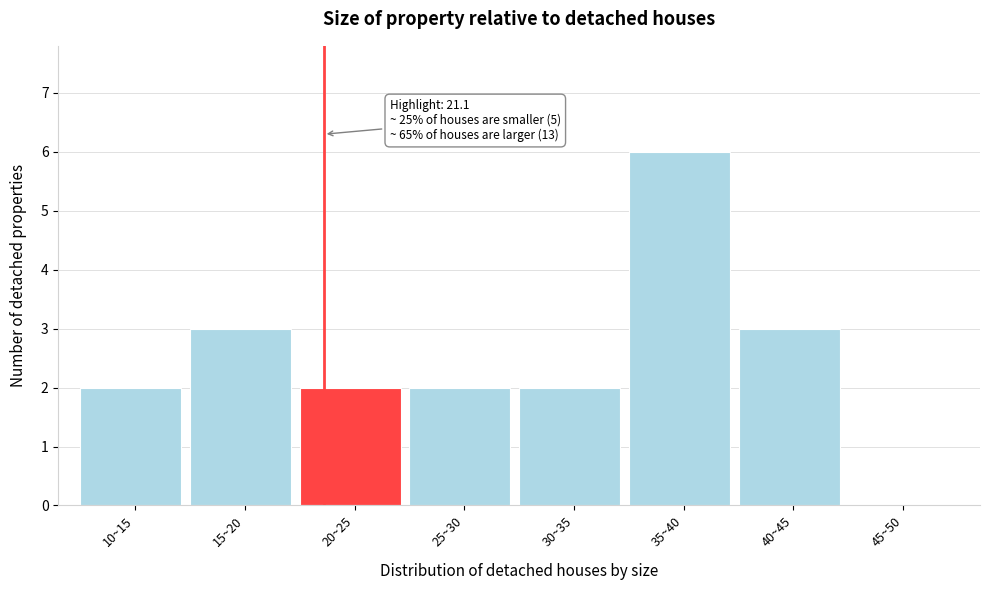

Reading right to left, transcribe all the data shown in this chart.

45~50=0	40~45=3	35~40=6	30~35=2	25~30=2	20~25=2	15~20=3	10~15=2